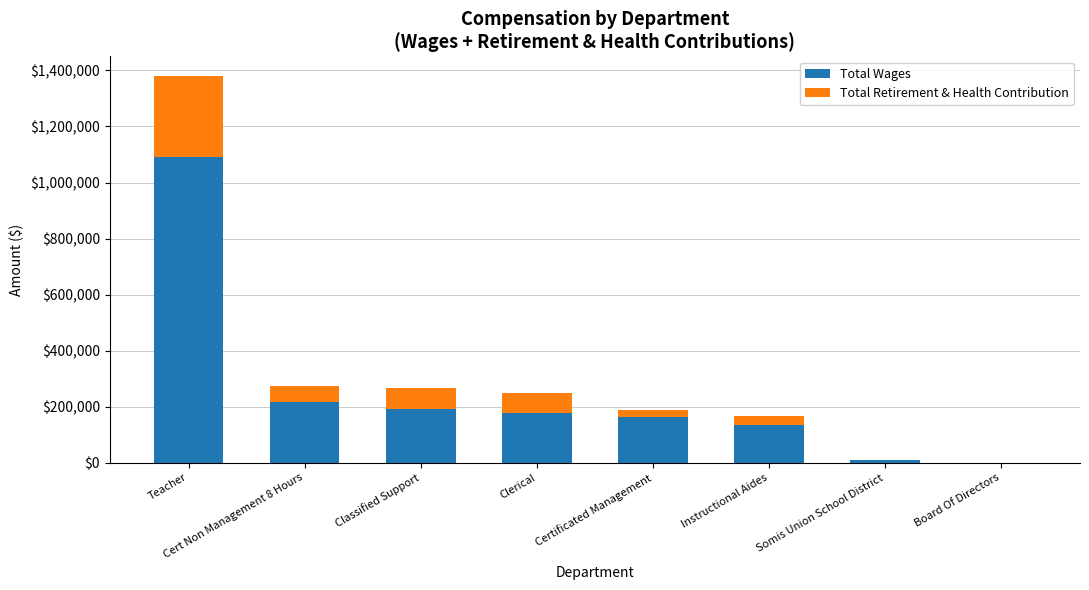

What is the sum of all Total Wages values?

1977456